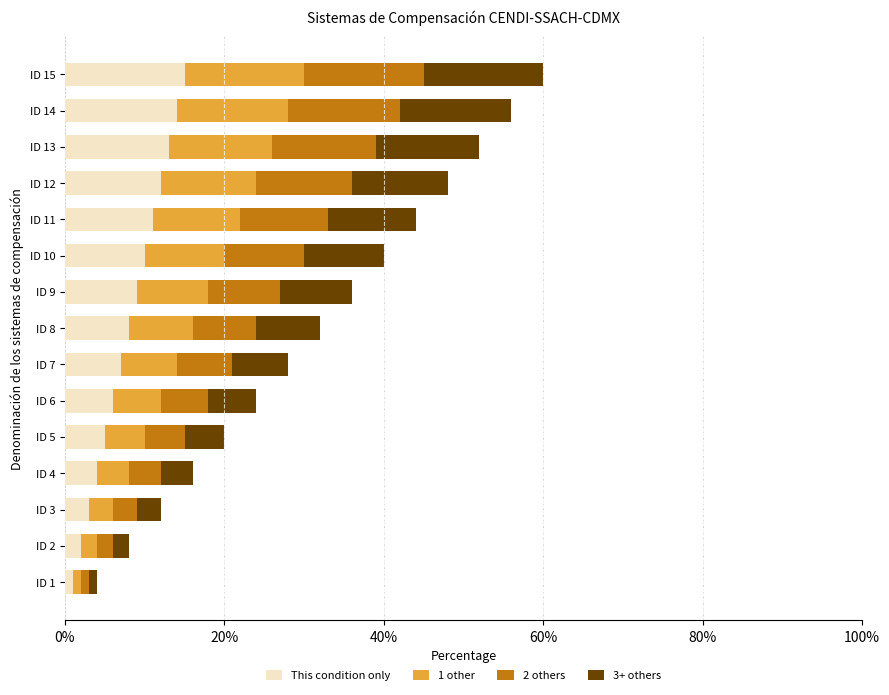

What is the maximum value for This condition only?

15.0